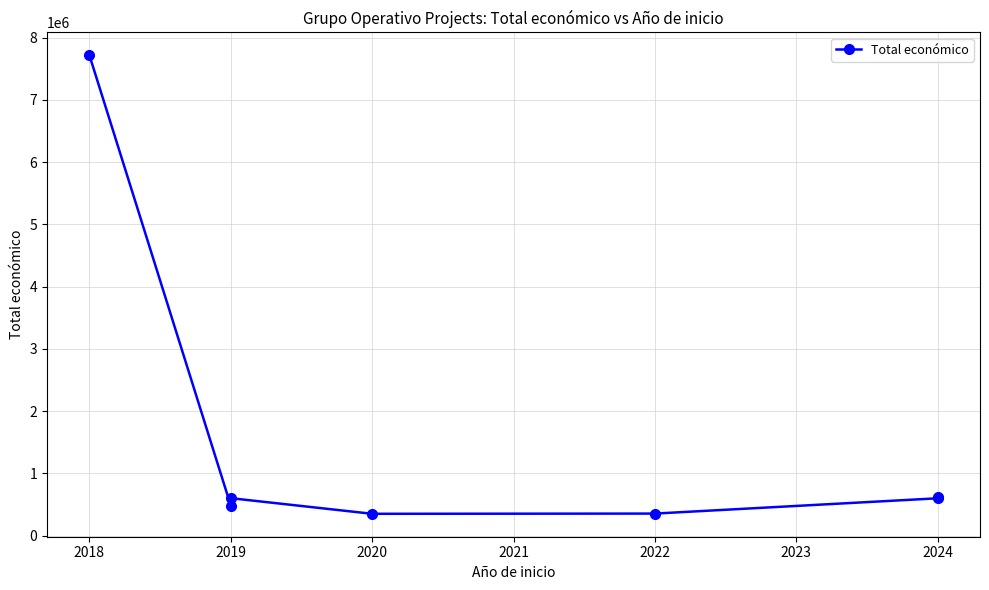

Count the number of categories in the chart.

7